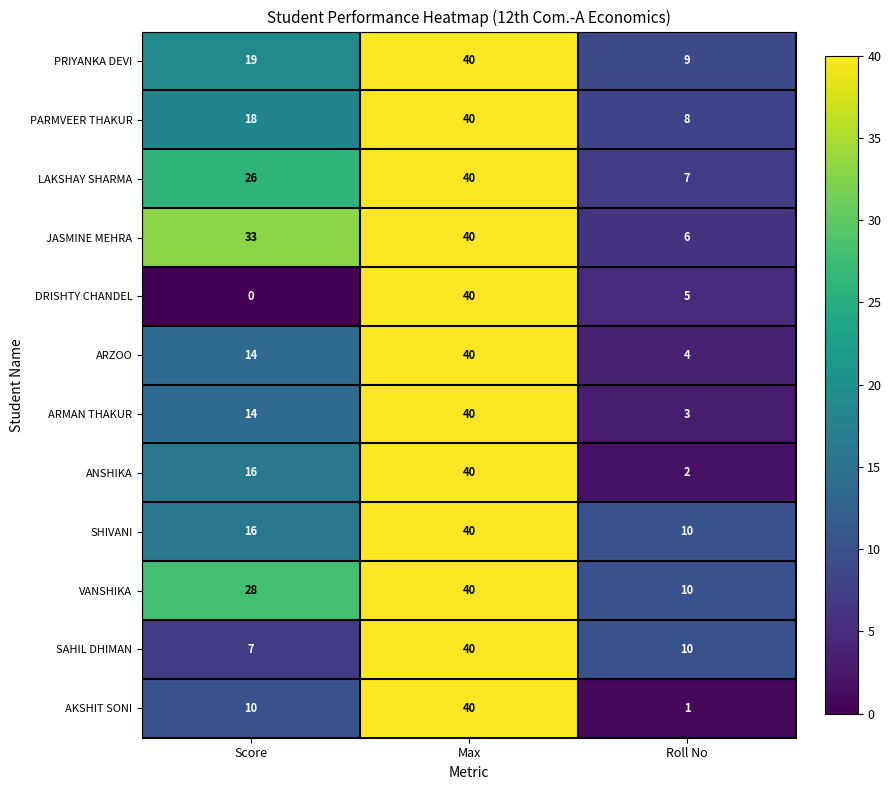

True or false: SAHIL DHIMAN has a value of 40 at Max.

True